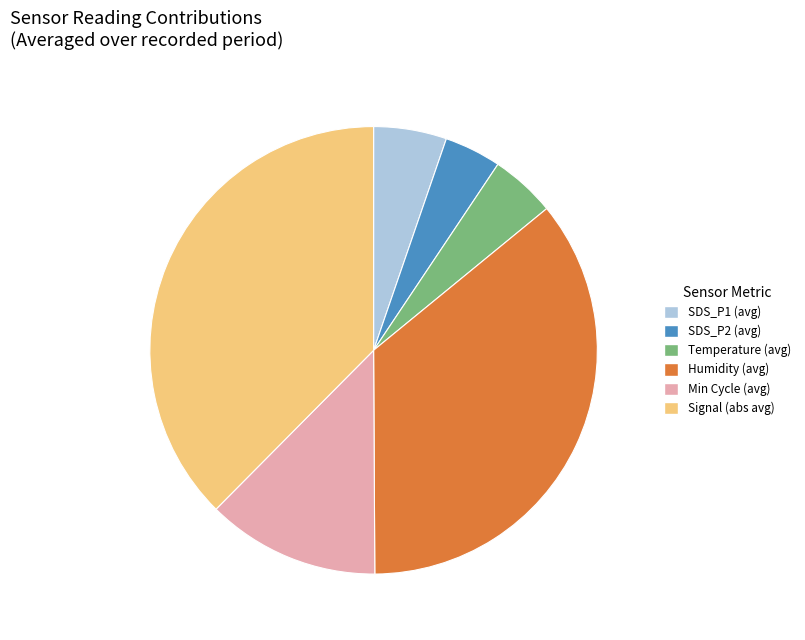

The SDS_P2 (avg) slice represents 4% of the pie. True or false?

True